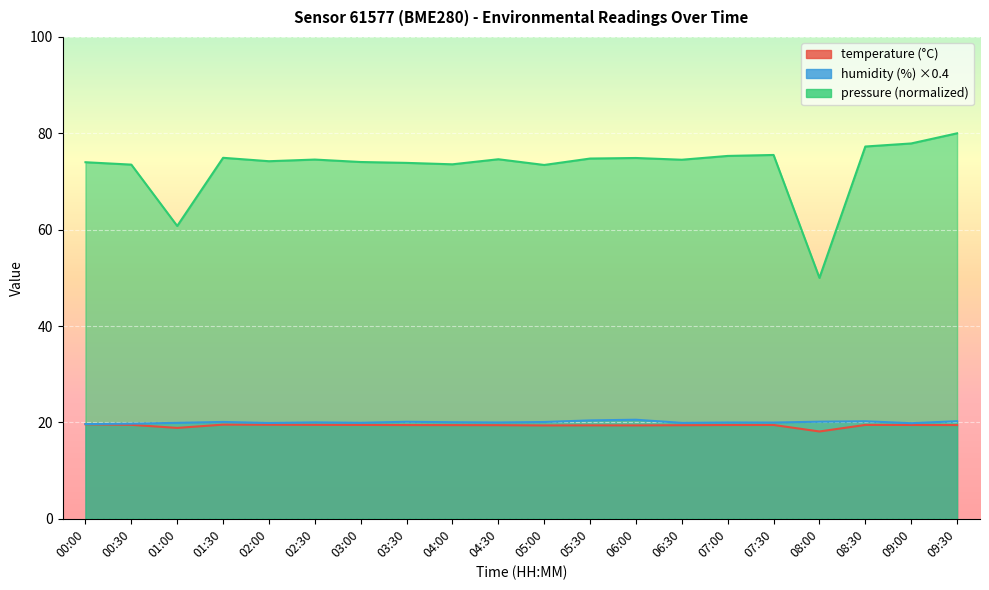

At which label does pressure_norm reach its minimum?

08:00